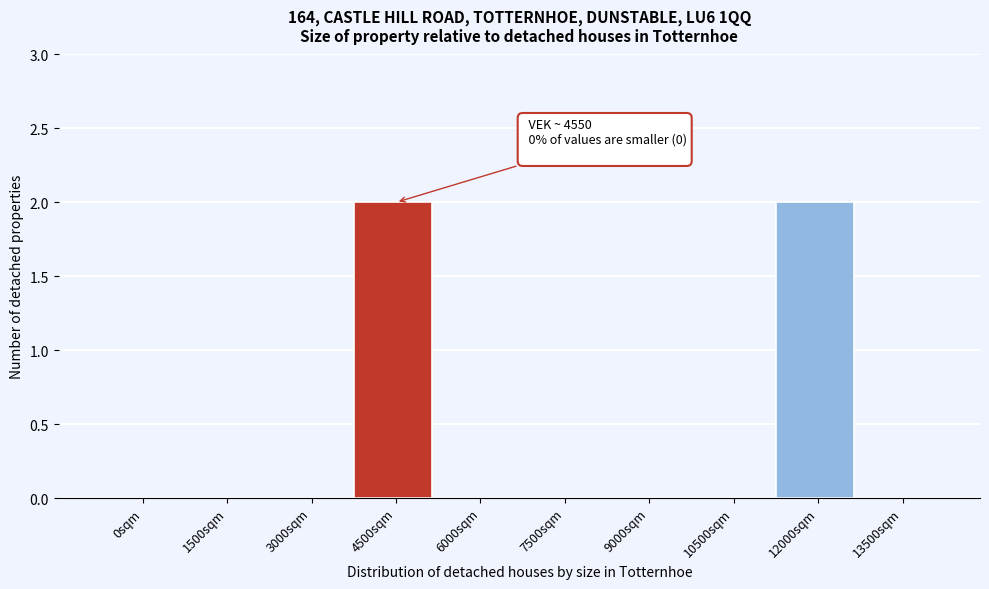

Reading left to right, extract all data points from this chart.

0sqm=0	1500sqm=0	3000sqm=0	4500sqm=2	6000sqm=0	7500sqm=0	9000sqm=0	10500sqm=0	12000sqm=2	13500sqm=0